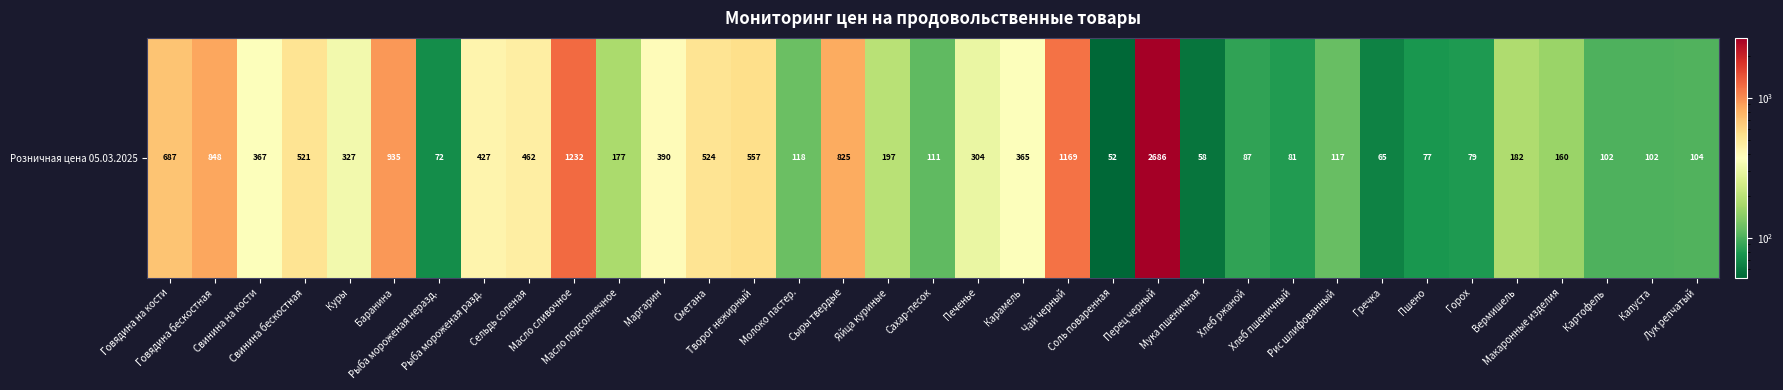

Which has a higher value, Вермишель or Рыба мороженая неразд.?

Вермишель